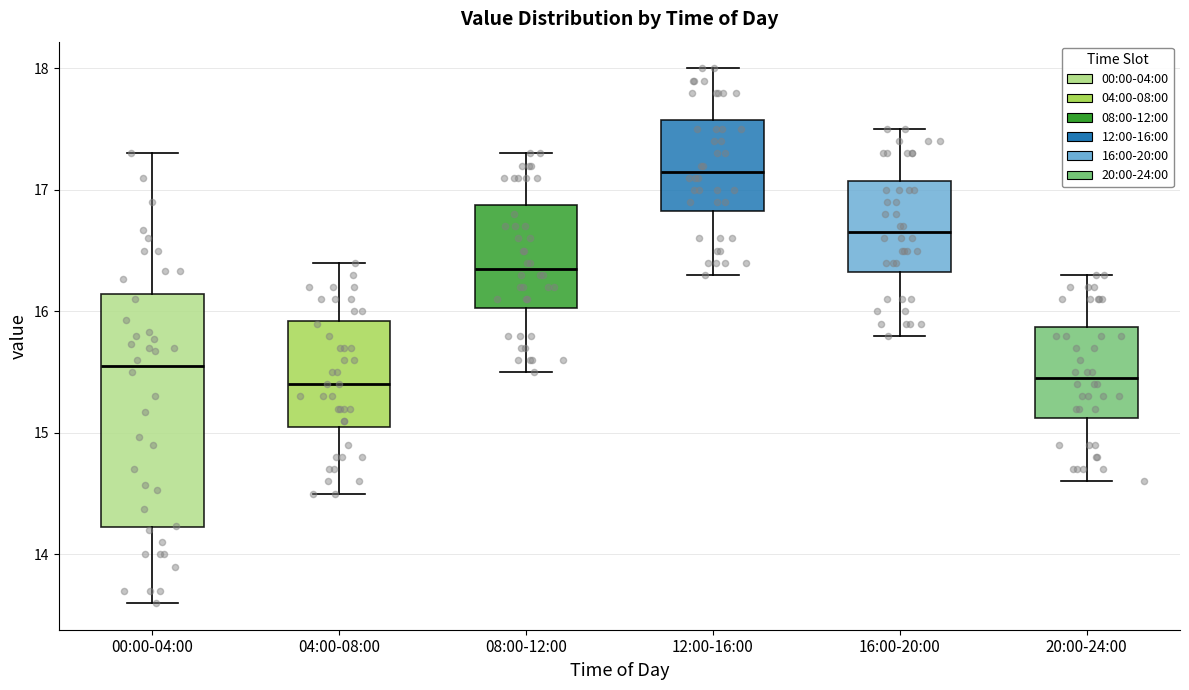

Reading left to right, read every box against the y-axis: the position of its median line, the range the box covers, and the ends of its whiskers. The values are not printed on the chart, so give them approximately, as read against the axis.

00:00-04:00: median 15.6, box 14.2 to 16.1, whiskers 13.6 to 17.3
04:00-08:00: median 15.4, box 15.1 to 15.9, whiskers 14.5 to 16.4
08:00-12:00: median 16.4, box 16.0 to 16.9, whiskers 15.5 to 17.3
12:00-16:00: median 17.2, box 16.8 to 17.6, whiskers 16.3 to 18.0
16:00-20:00: median 16.7, box 16.3 to 17.1, whiskers 15.8 to 17.5
20:00-24:00: median 15.5, box 15.1 to 15.9, whiskers 14.6 to 16.3